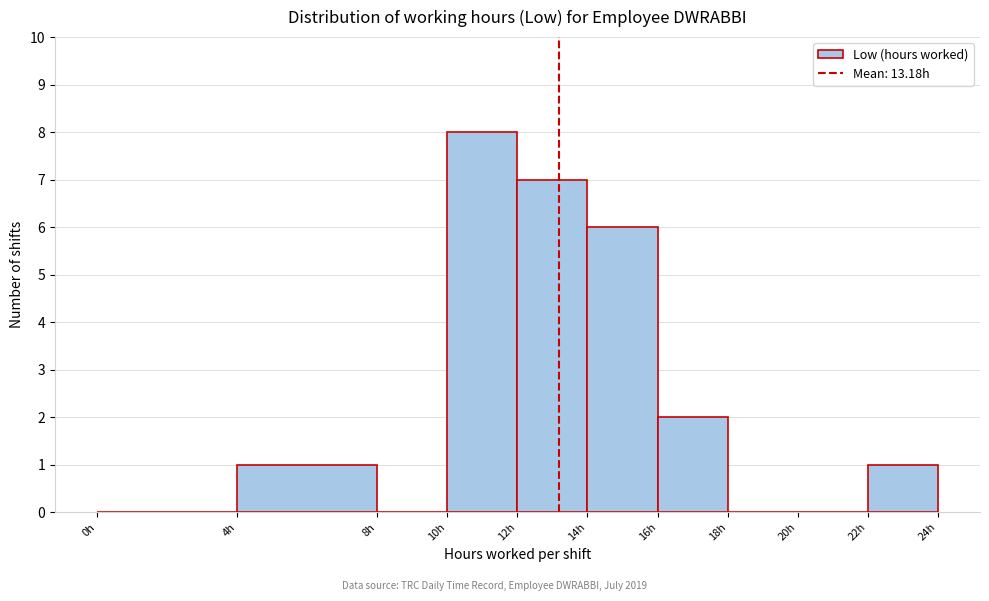

Reading left to right, list every bar in this chart as the range it spans on the x-axis followed by its height. The values are not printed on the chart, so give them approximately, as read against the axis.

0 to 4: 0
4 to 8: 1
8 to 10: 0
10 to 12: 8
12 to 14: 7
14 to 16: 6
16 to 18: 2
18 to 20: 0
20 to 22: 0
22 to 24: 1